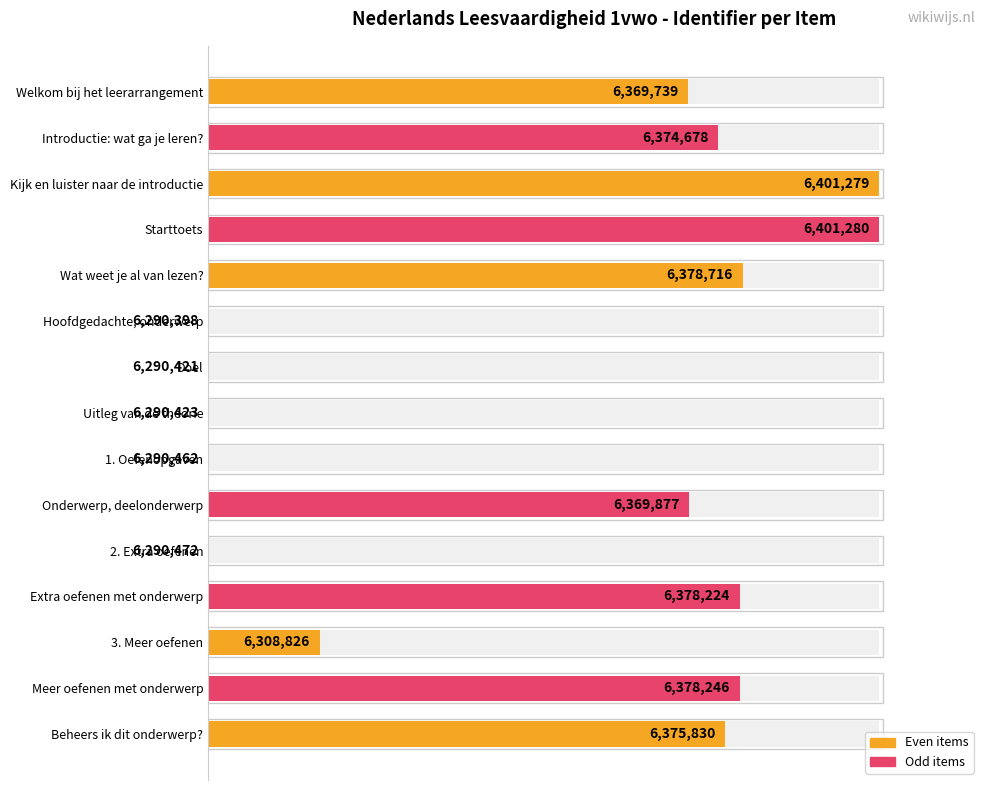

How many values are below 71?

6